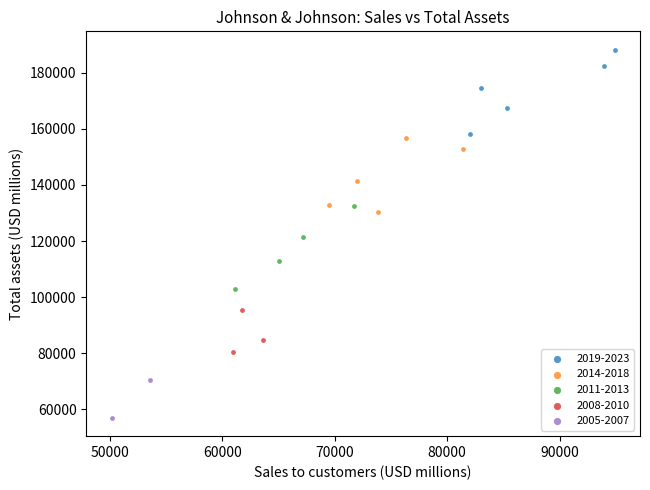

What are all the series names shown in the legend?

2019-2023, 2014-2018, 2011-2013, 2008-2010, 2005-2007